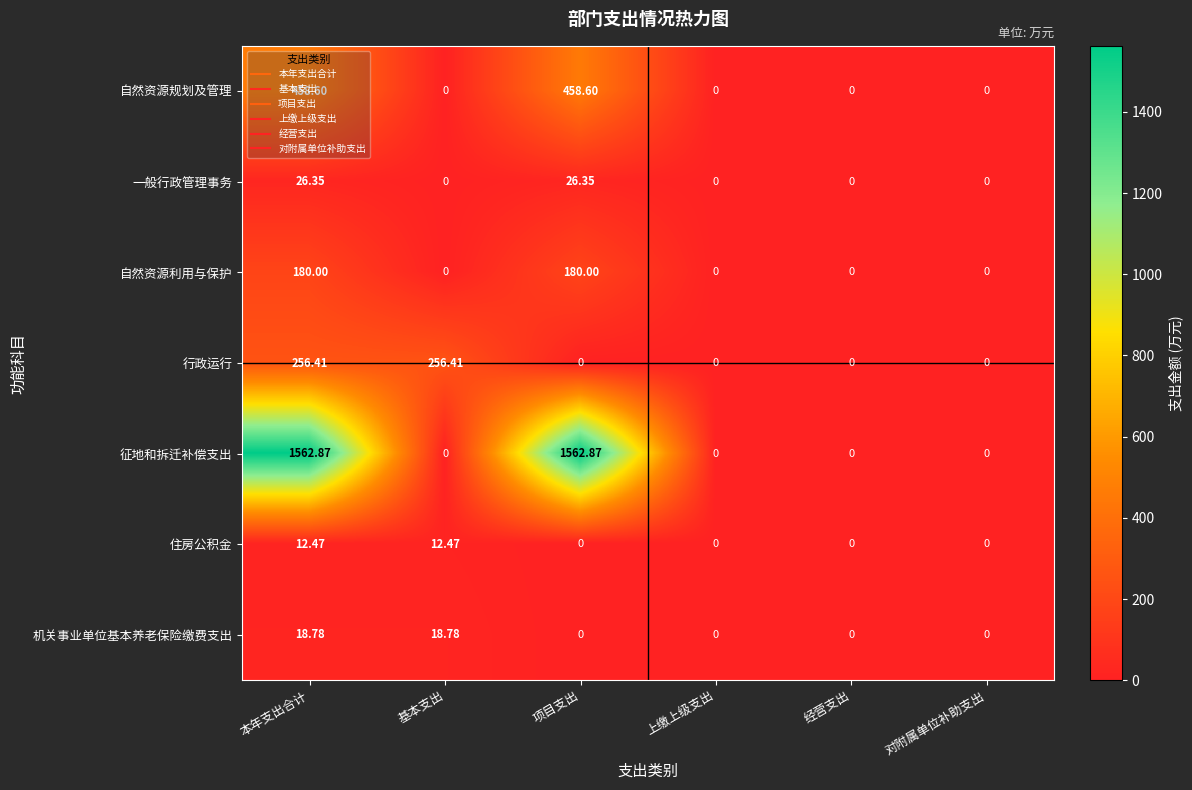

At which category is the sum across all series the highest?

本年支出合计